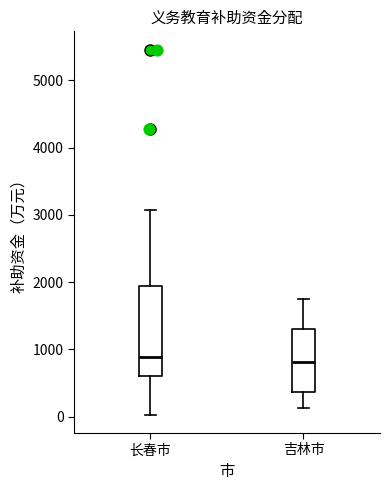

Reading left to right, transcribe this box plot: for each box, give where its median line is, the range the box spans, and where its two whiskers end, as read against the y-axis. The values are not printed on the chart, so give them approximately, as read against the axis.

长春市: median 900, box 600 to 1900, whiskers 0 to 3100
吉林市: median 800, box 400 to 1300, whiskers 100 to 1800